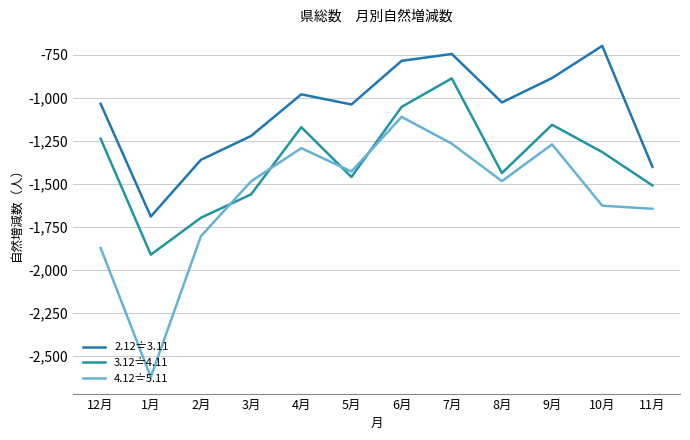

What is the spread (max minus min) of values at 7月?

522